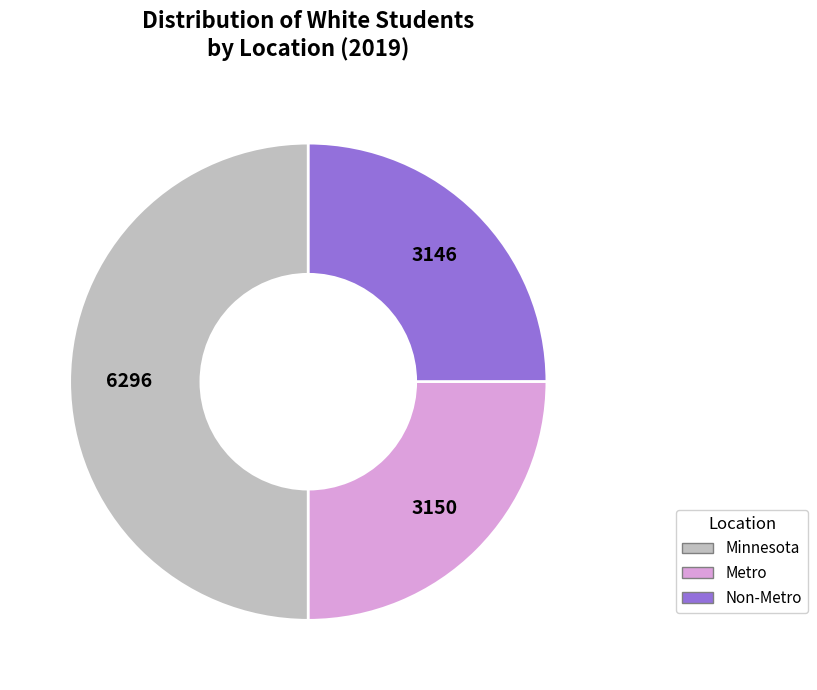

How many slices are in this pie chart?

3